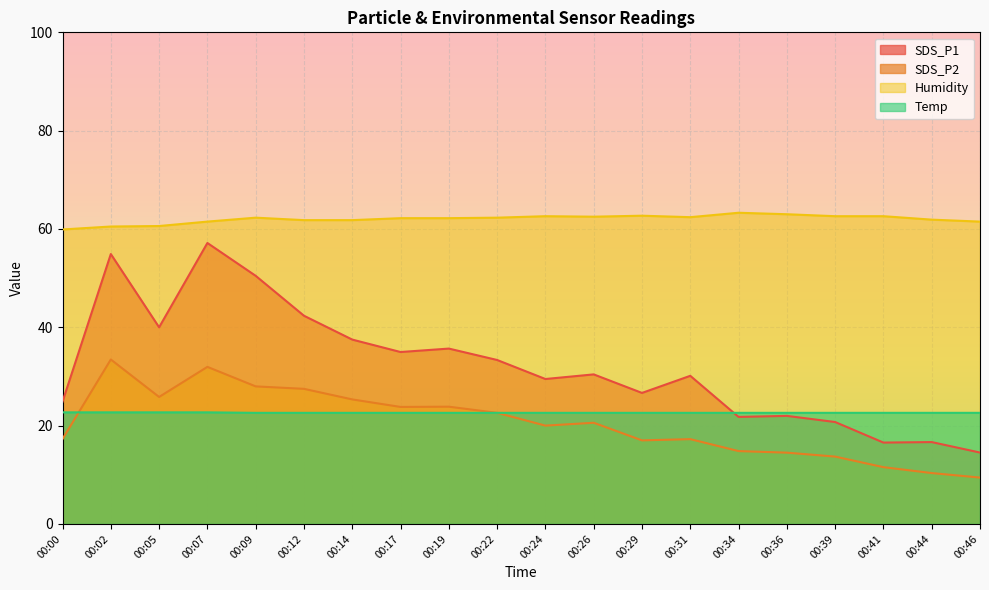

Reading right to left, transcribe all the data shown in this chart.

SDS_P1: 00:46=14.5	00:44=16.6	00:41=16.6	00:39=20.7	00:36=22.0	00:34=21.8	00:31=30.1	00:29=26.6	00:26=30.4	00:24=29.5	00:22=33.4	00:19=35.7	00:17=35.0	00:14=37.5	00:12=42.4	00:09=50.5	00:07=57.1	00:05=40.0	00:02=54.9	00:00=24.9
SDS_P2: 00:46=9.4	00:44=10.3	00:41=11.6	00:39=13.7	00:36=14.5	00:34=14.8	00:31=17.2	00:29=17.0	00:26=20.6	00:24=20.0	00:22=22.6	00:19=23.9	00:17=23.8	00:14=25.3	00:12=27.5	00:09=28.0	00:07=31.9	00:05=25.8	00:02=33.5	00:00=17.3
Temp: 00:46=22.6	00:44=22.6	00:41=22.6	00:39=22.6	00:36=22.6	00:34=22.6	00:31=22.6	00:29=22.6	00:26=22.6	00:24=22.6	00:22=22.6	00:19=22.6	00:17=22.6	00:14=22.6	00:12=22.6	00:09=22.6	00:07=22.7	00:05=22.7	00:02=22.7	00:00=22.7
Humidity: 00:46=61.5	00:44=61.9	00:41=62.6	00:39=62.6	00:36=63.0	00:34=63.3	00:31=62.4	00:29=62.7	00:26=62.5	00:24=62.6	00:22=62.3	00:19=62.2	00:17=62.2	00:14=61.8	00:12=61.8	00:09=62.3	00:07=61.5	00:05=60.6	00:02=60.5	00:00=59.9